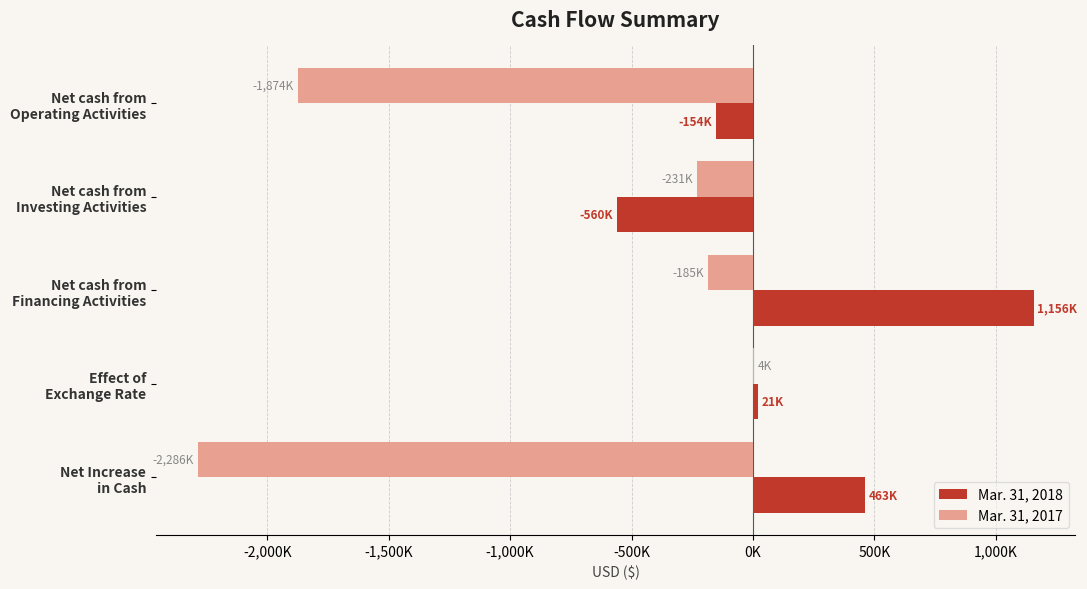

What are all the series names shown in the legend?

Mar. 31, 2018, Mar. 31, 2017